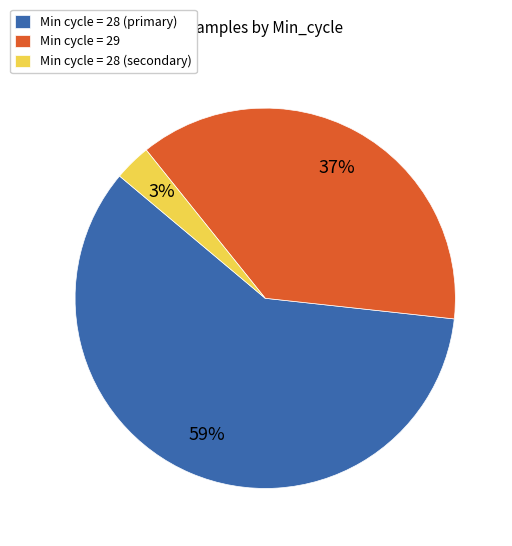

What percentage is the Min cycle = 29 slice, to the nearest percent?

37%